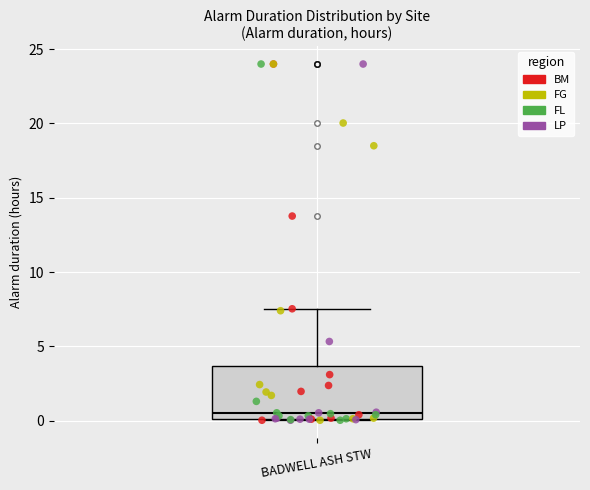

Transcribe this box plot: give where the median line is, the range the box spans, and where the two whiskers end, as read against the y-axis. The values are not printed on the chart, so give them approximately, as read against the axis.

median 0.5, box 0.0 to 3.5, whiskers 0.0 to 7.5